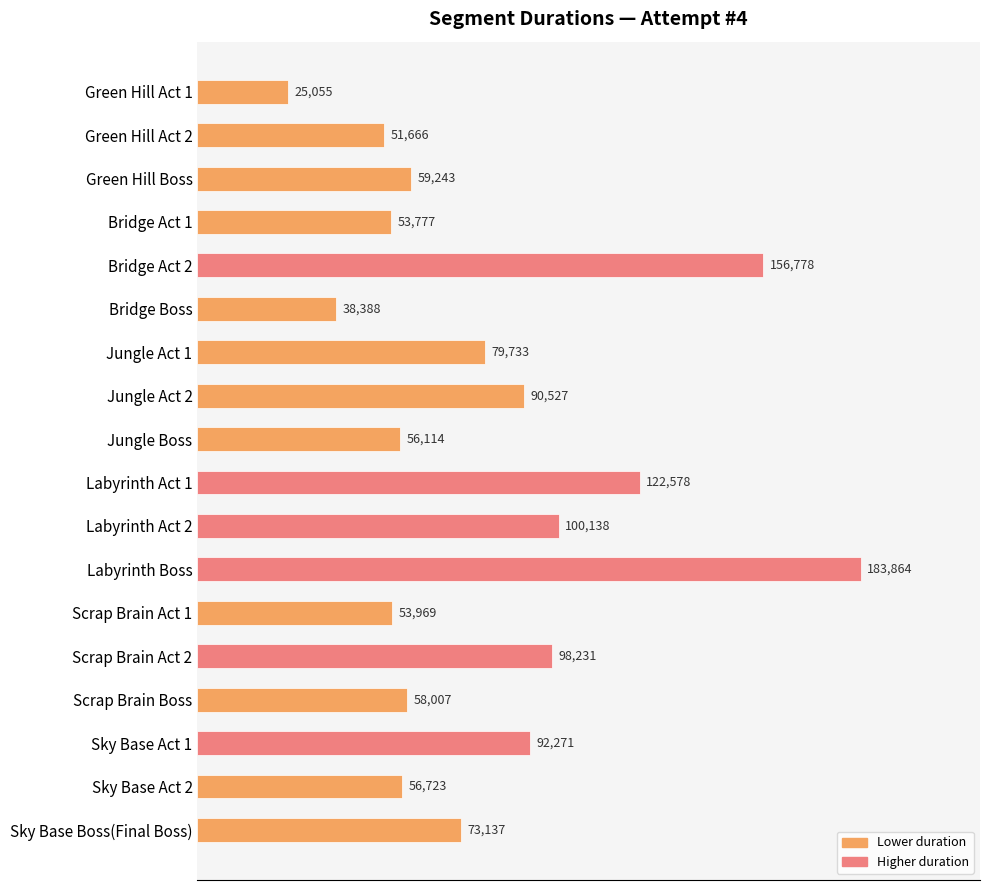

Approximately how many times larger is the value at Jungle Act 2 compared to Green Hill Act 1?

3.6